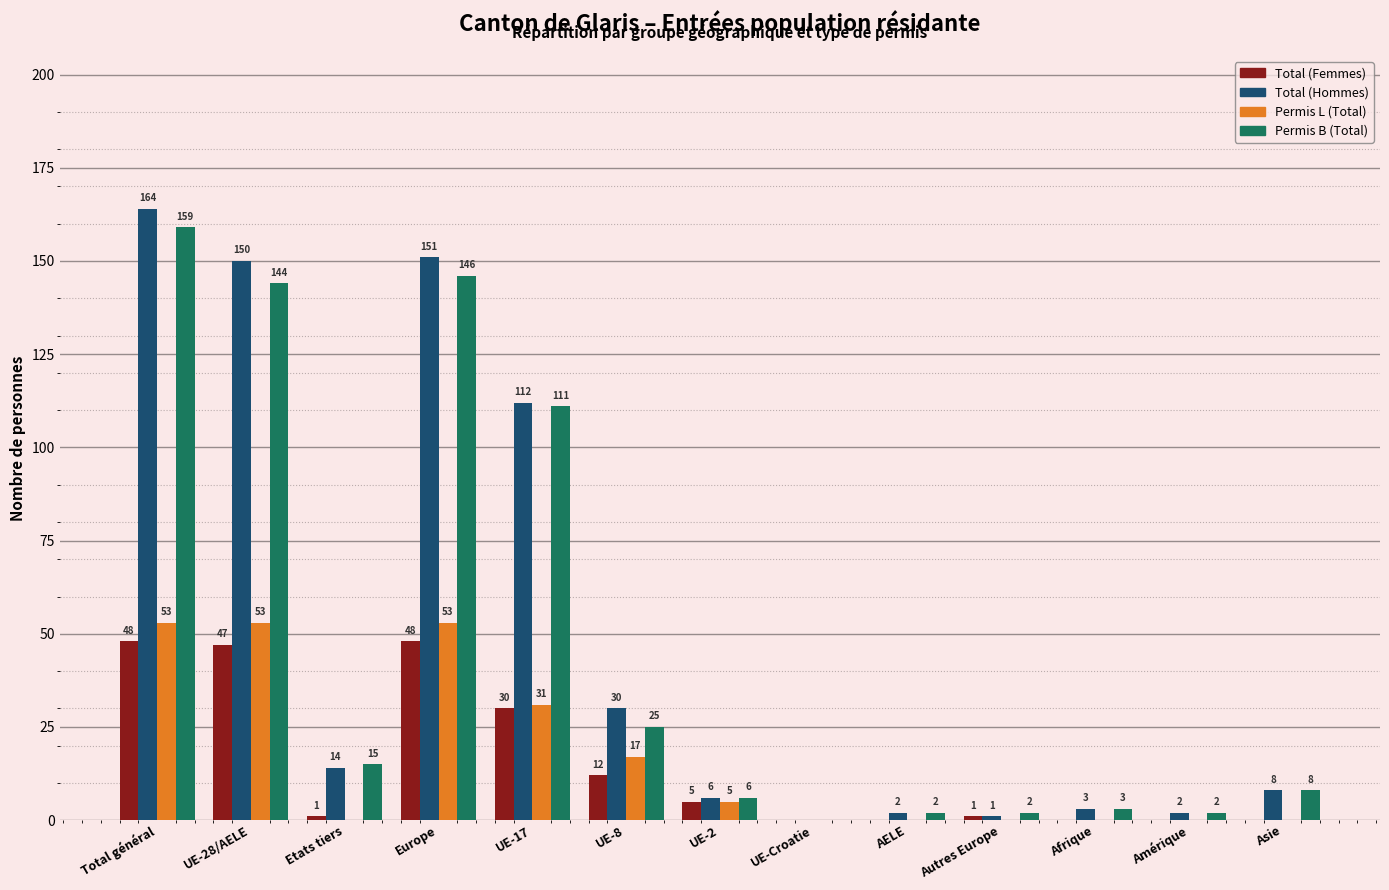

Reading left to right, extract all data points from this chart.

Total (Femmes): Total général=48	UE-28/AELE=47	Etats tiers=1	Europe=48	UE-17=30	UE-8=12	UE-2=5	UE-Croatie=0	AELE=0	Autres Europe=1	Afrique=0	Amérique=0	Asie=0
Total (Hommes): Total général=164	UE-28/AELE=150	Etats tiers=14	Europe=151	UE-17=112	UE-8=30	UE-2=6	UE-Croatie=0	AELE=2	Autres Europe=1	Afrique=3	Amérique=2	Asie=8
Permis L (Total): Total général=53	UE-28/AELE=53	Etats tiers=0	Europe=53	UE-17=31	UE-8=17	UE-2=5	UE-Croatie=0	AELE=0	Autres Europe=0	Afrique=0	Amérique=0	Asie=0
Permis B (Total): Total général=159	UE-28/AELE=144	Etats tiers=15	Europe=146	UE-17=111	UE-8=25	UE-2=6	UE-Croatie=0	AELE=2	Autres Europe=2	Afrique=3	Amérique=2	Asie=8